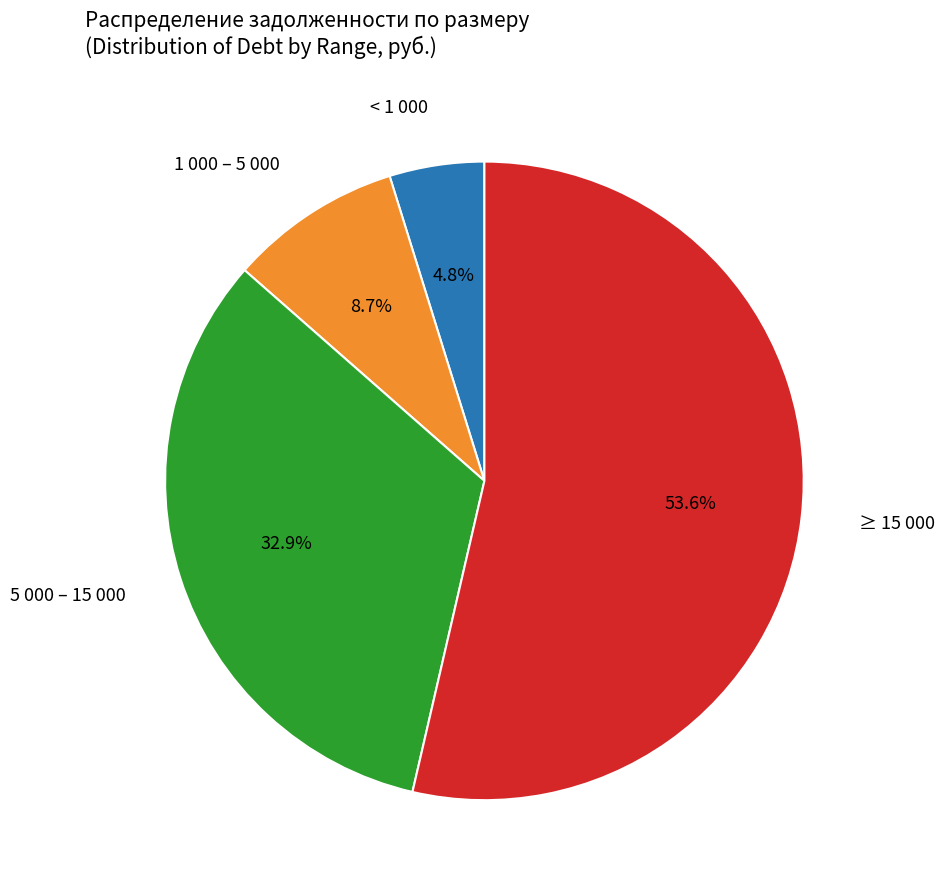

To the nearest percent, what is the difference between the largest and smallest slice percentages?

49%